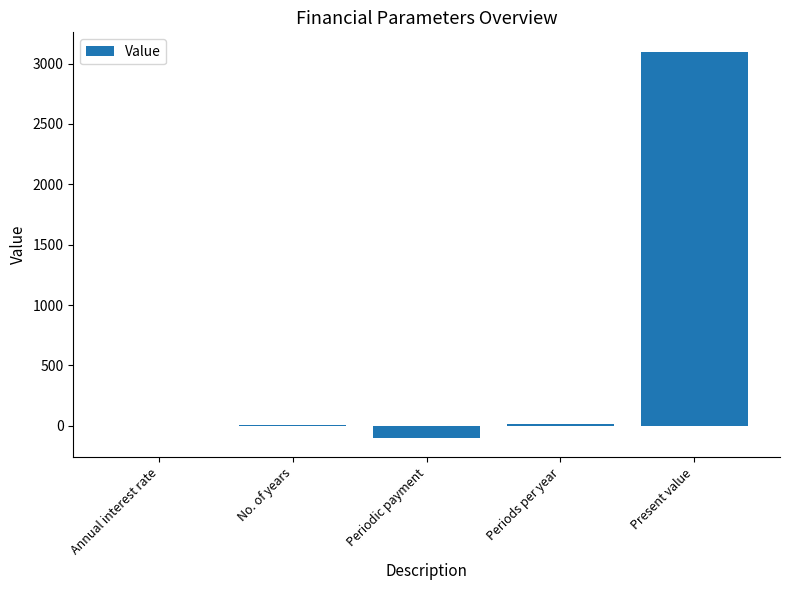

True or false: the data shows 0.1 at Annual interest rate.

True